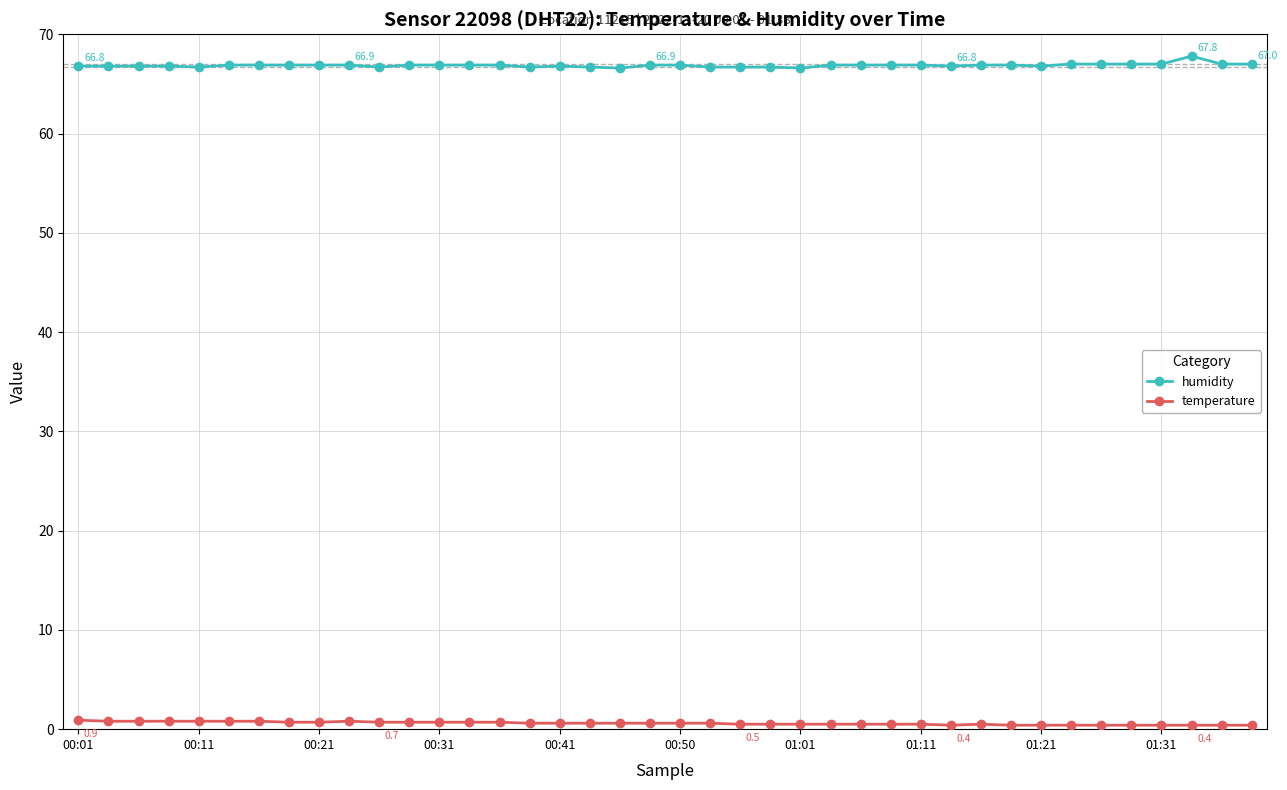

How many series are shown in this chart?

2